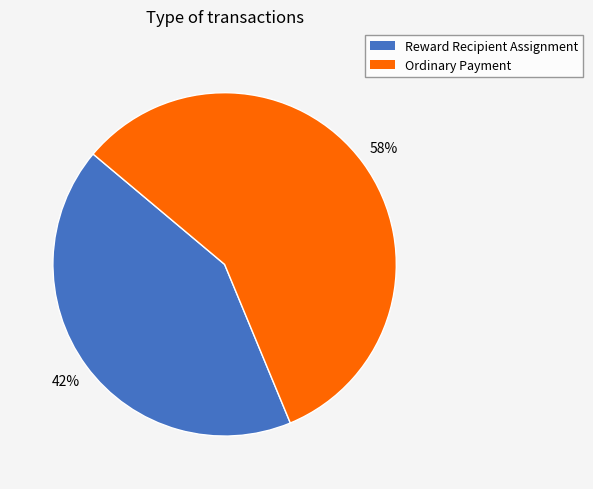

How many segments does this pie chart have?

2